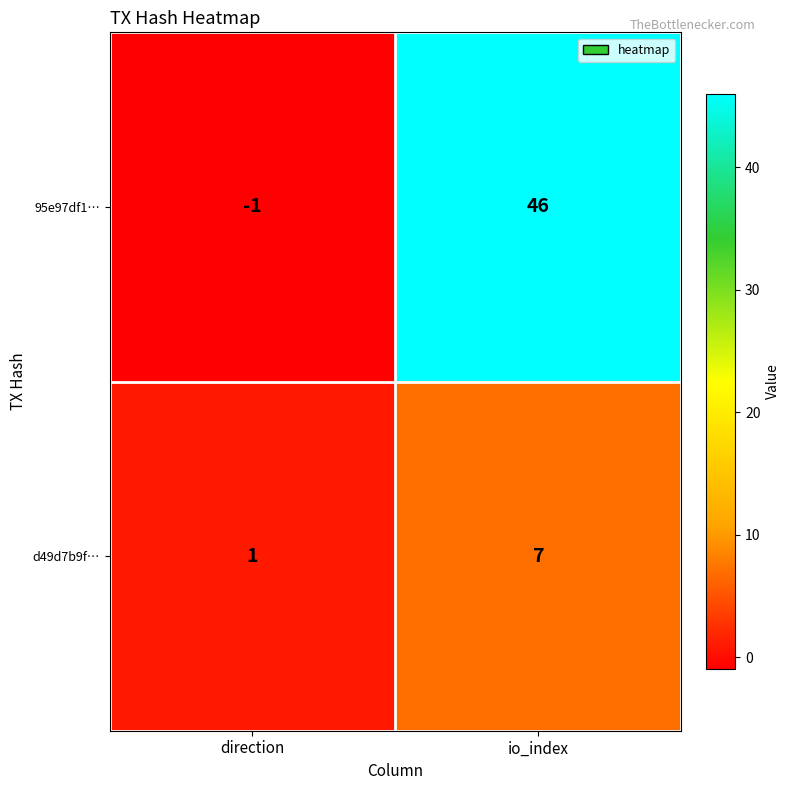

What is the greatest value displayed?

46